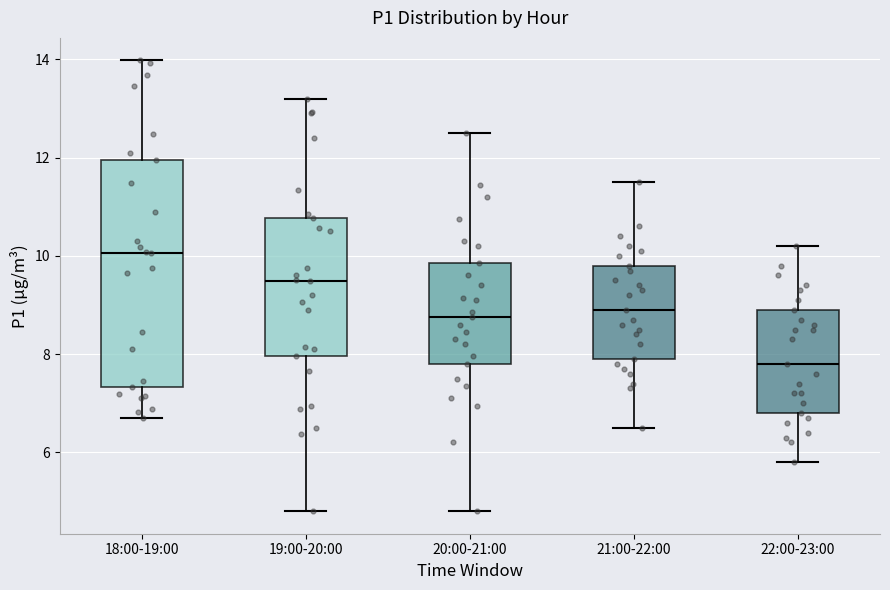

Reading left to right, transcribe this box plot: for each box, give where its median line is, the range the box spans, and where its two whiskers end, as read against the y-axis. The values are not printed on the chart, so give them approximately, as read against the axis.

18:00-19:00: median 10.0, box 7.4 to 12.0, whiskers 6.8 to 14.0
19:00-20:00: median 9.4, box 8.0 to 10.8, whiskers 4.8 to 13.2
20:00-21:00: median 8.8, box 7.8 to 9.8, whiskers 4.8 to 12.6
21:00-22:00: median 9.0, box 8.0 to 9.8, whiskers 6.6 to 11.6
22:00-23:00: median 7.8, box 6.8 to 9.0, whiskers 5.8 to 10.2